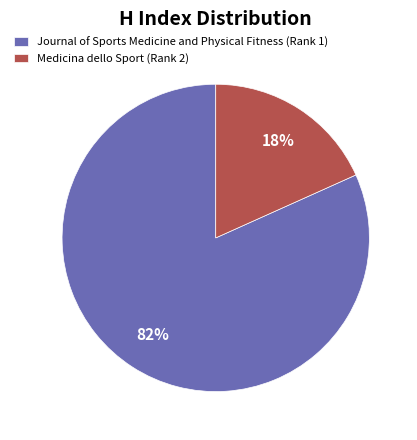

What percentage is the Journal of Sports Medicine and Physical Fitness (Rank 1) slice, to the nearest percent?

82%